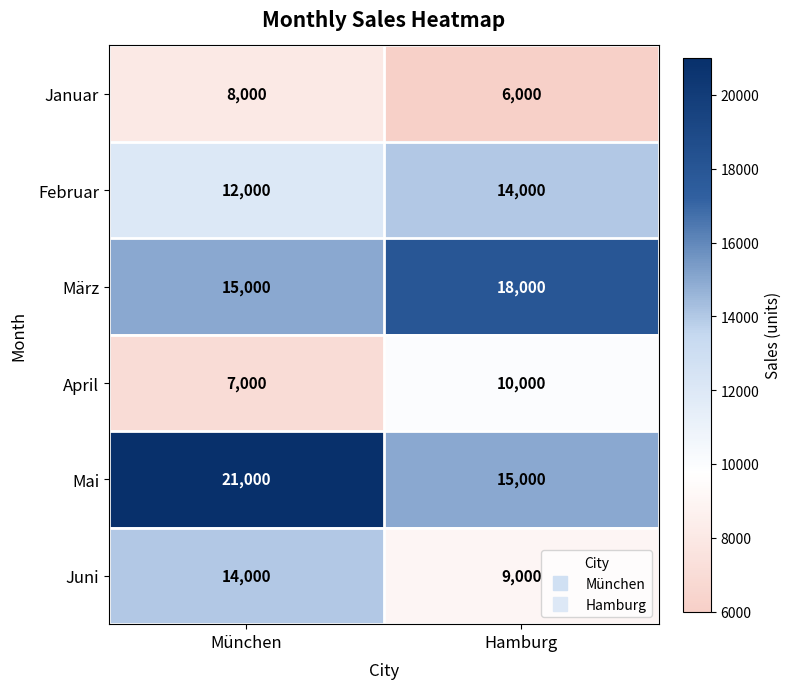

Rank the categories by Januar value from highest to lowest.

München, Hamburg